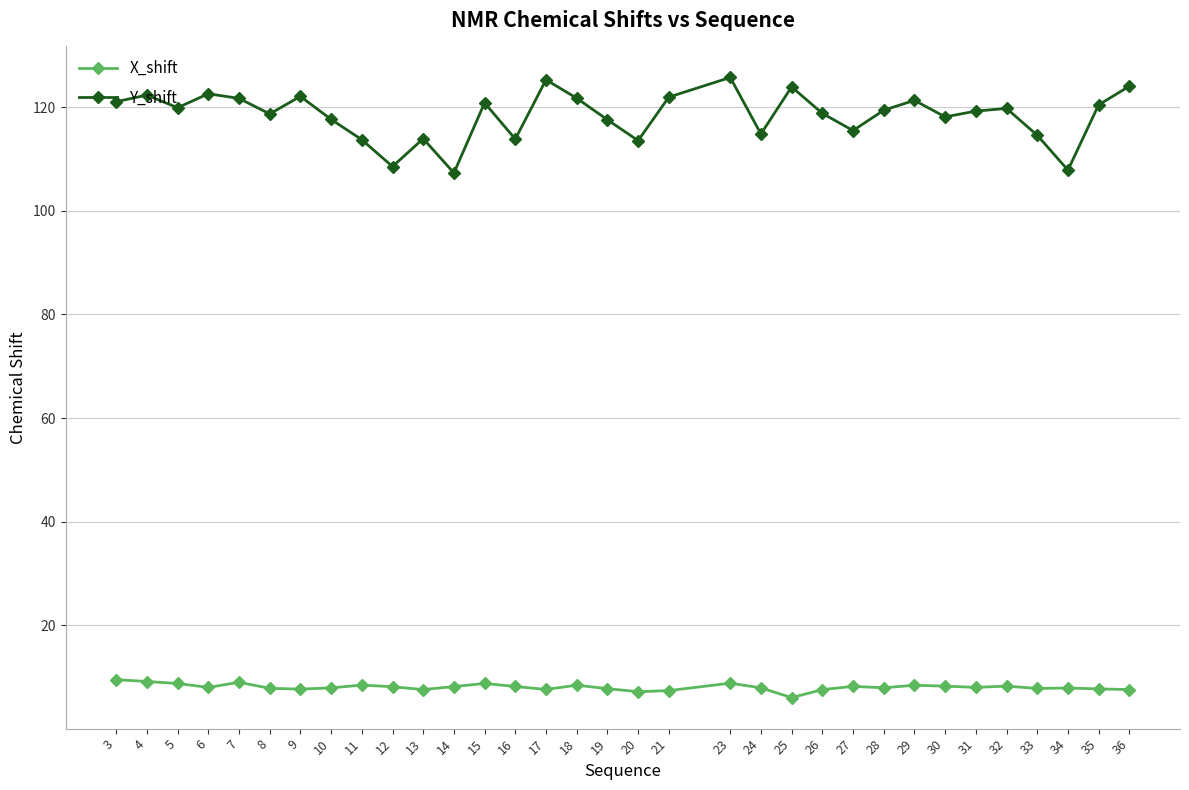

True or false: Y_shift and X_shift intersect in this chart.

False